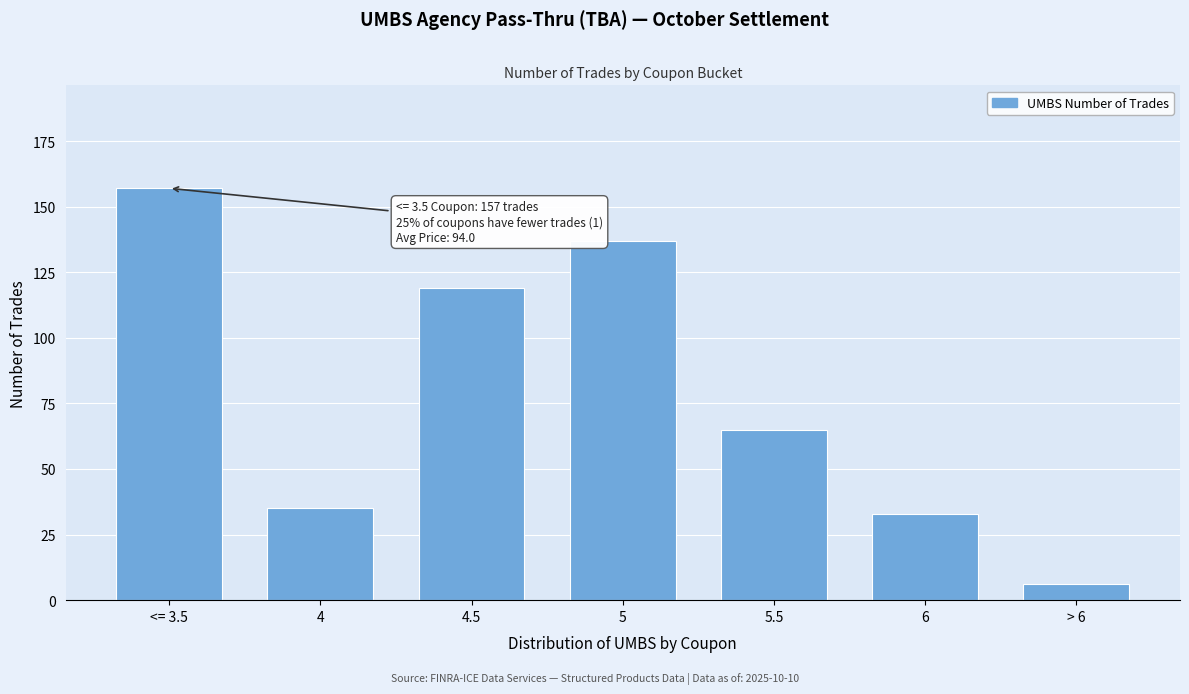

Reading right to left, extract all data points from this chart.

> 6=6	6=33	5.5=65	5=137	4.5=119	4=35	<= 3.5=157